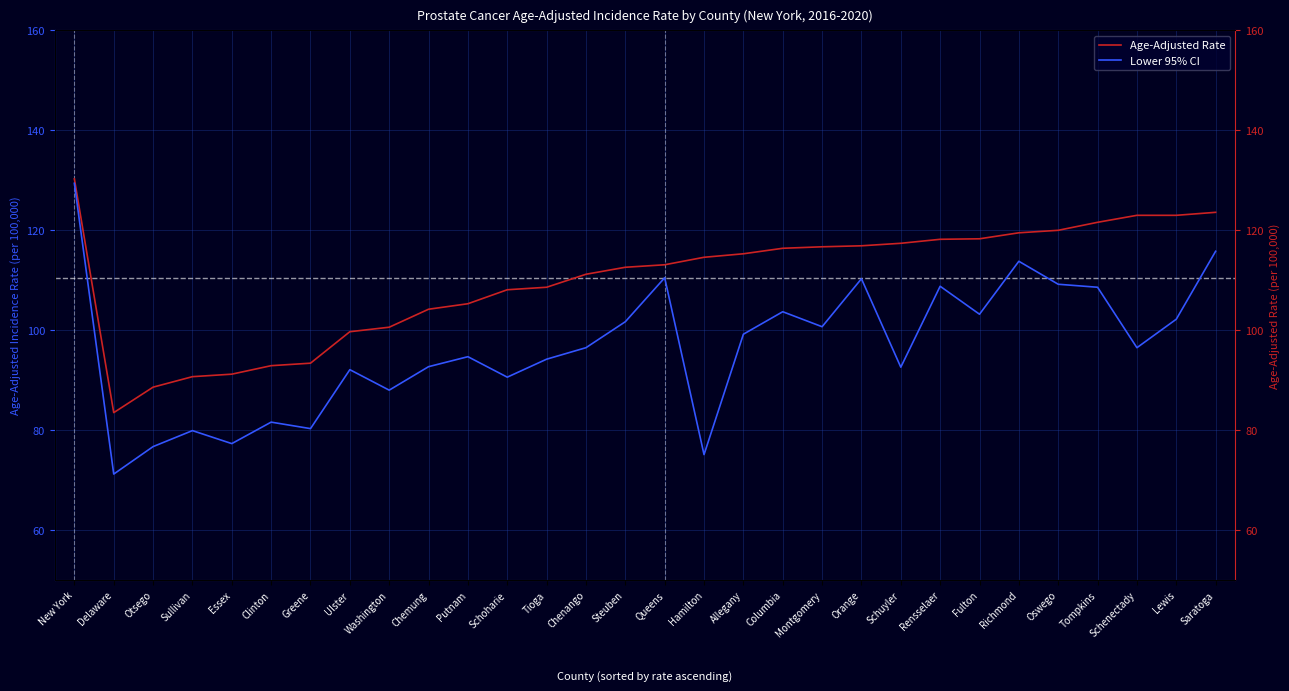

Where is the first local minimum for Age-Adjusted Rate?

Delaware